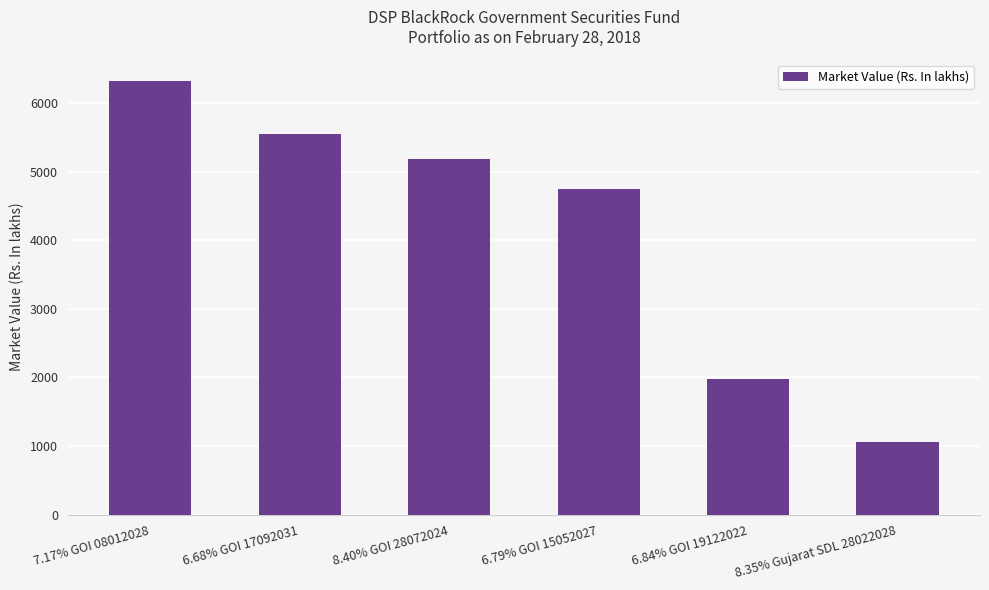

Are the bars grouped side by side (vs. stacked)?

No